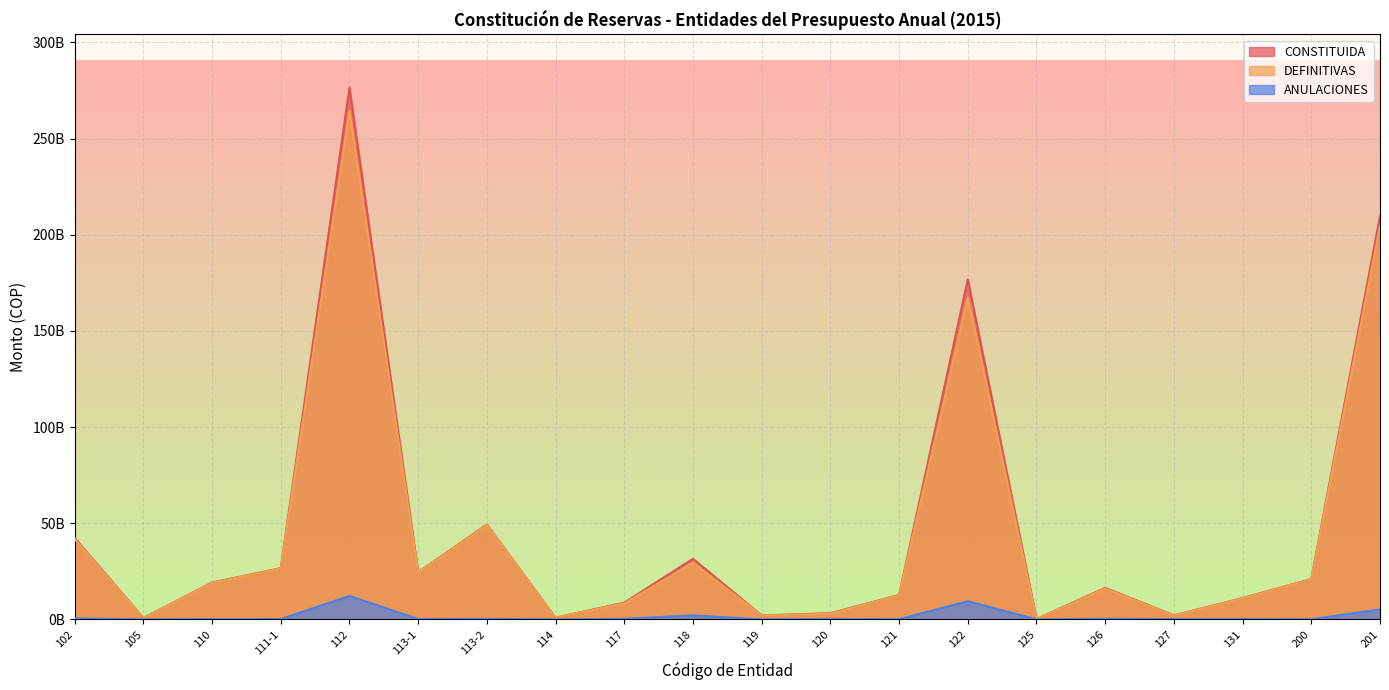

Is it true that CONSTITUIDA equals 3324452562.0 at 127?

False